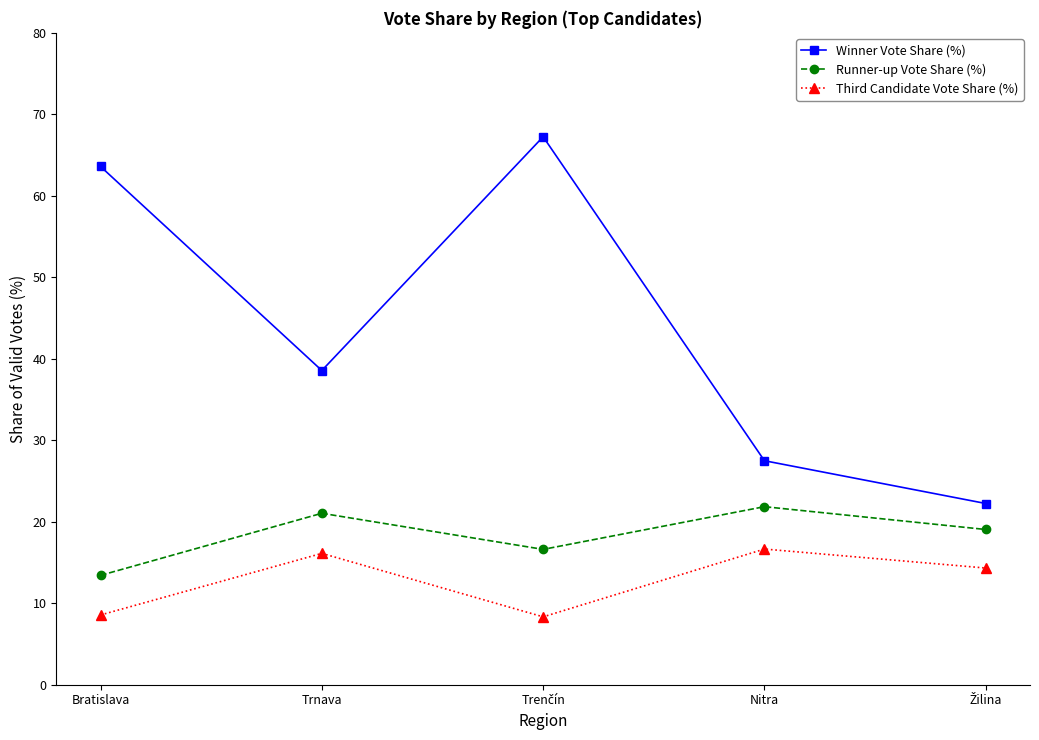

What is the minimum value for Third Candidate Vote Share (%)?

8.3